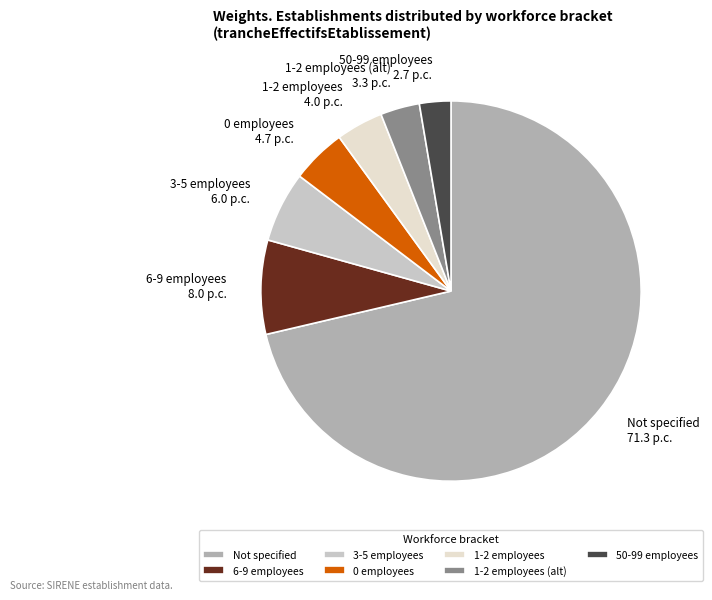

Combined, do Not specified and 6-9 employees account for over 50%?

Yes